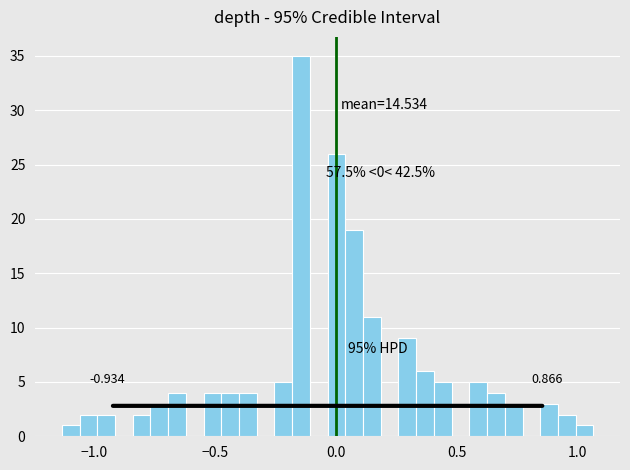

Read against the x-axis, roughly where is the centre of the tallest bar?

-0.15